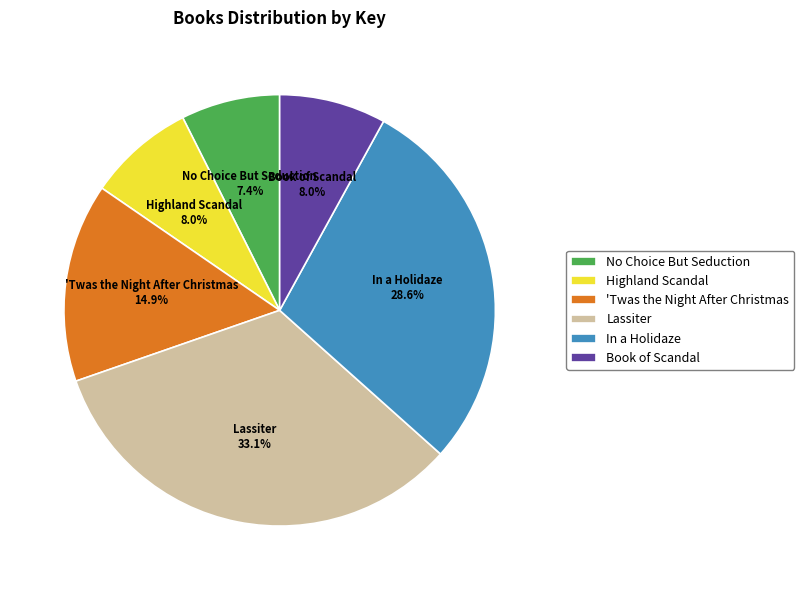

The No Choice But Seduction slice represents 7% of the pie. True or false?

True